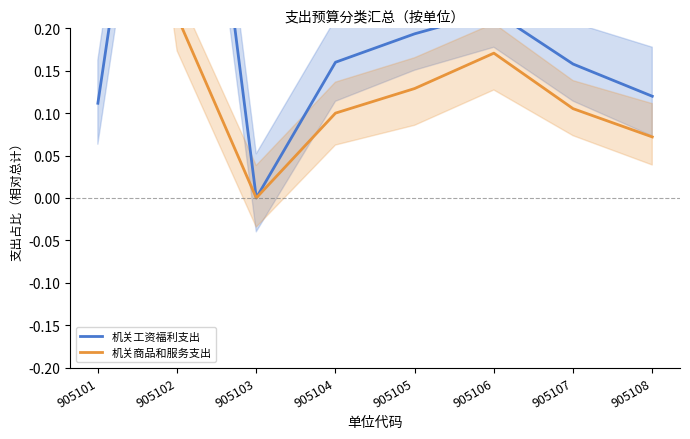

What is the highest value of the 机关工资福利支出 series?

0.7